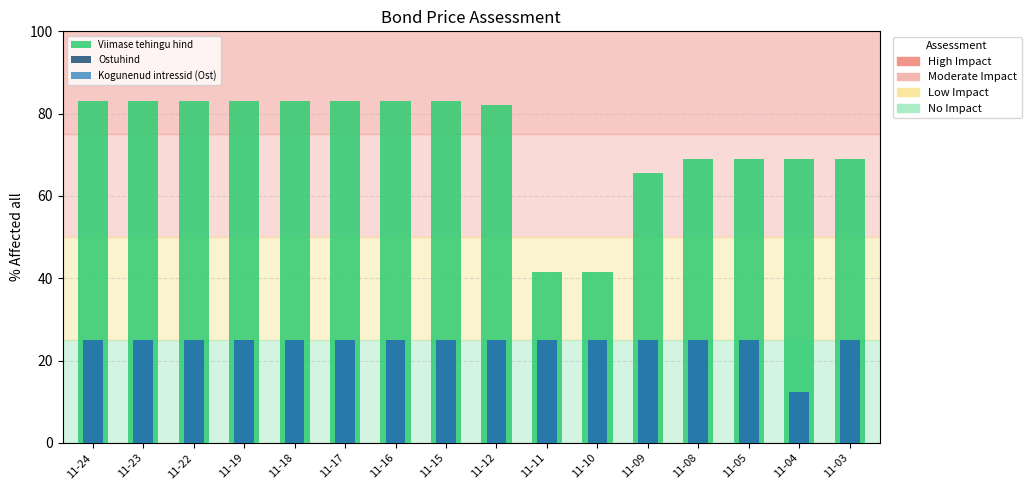

What are all the series names shown in the legend?

Viimase tehingu hind, Ostuhind, Kogunenud intressid (Ost)